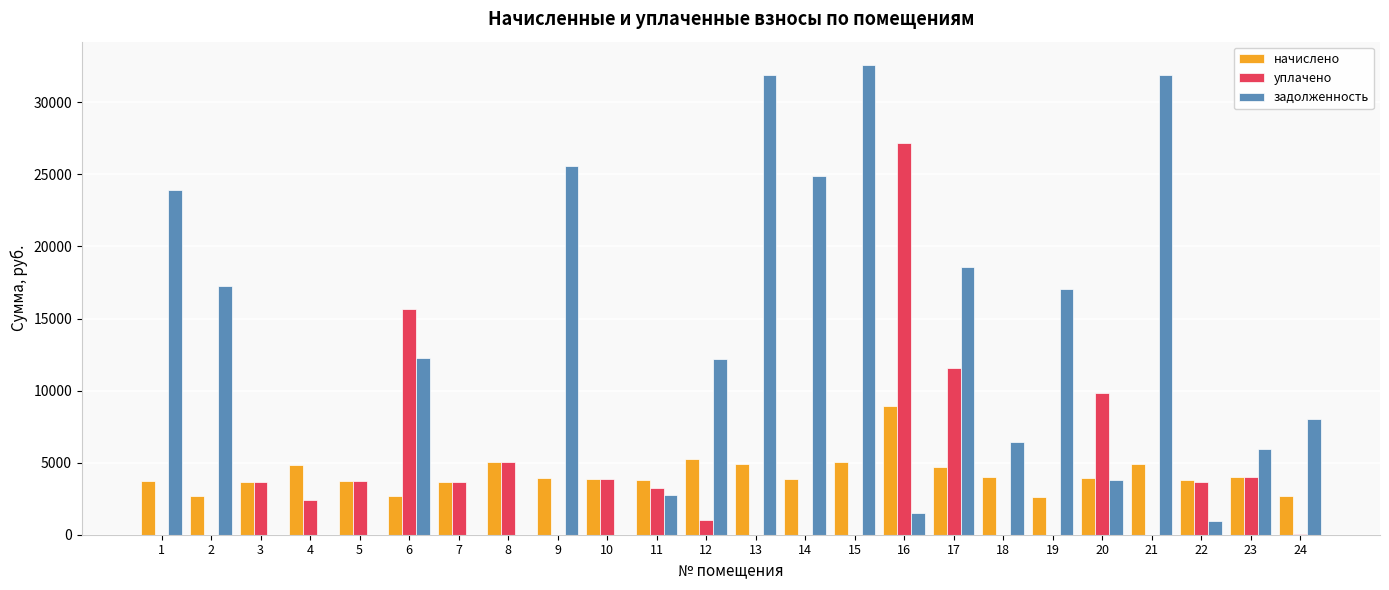

What is the sum of the начислено values at 23 and 16?

12974.4